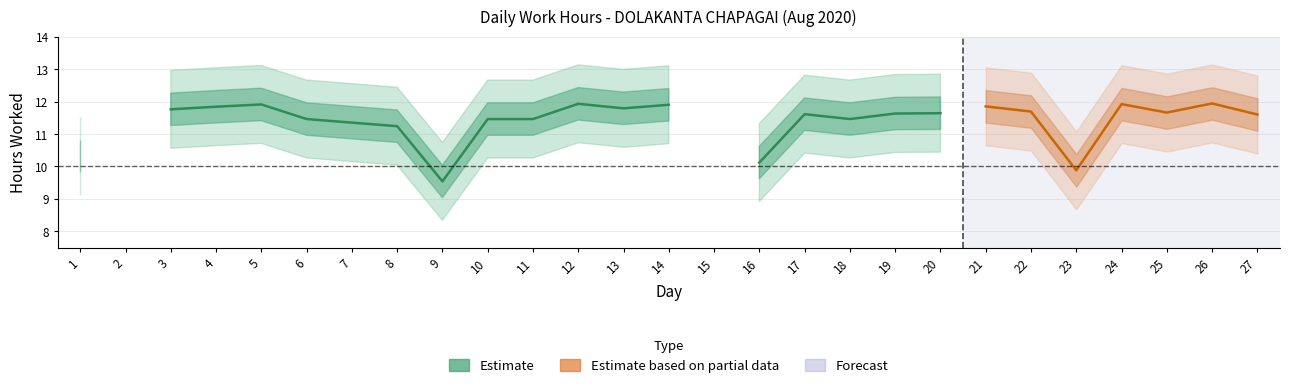

Between 16 and 1, which is larger?

1